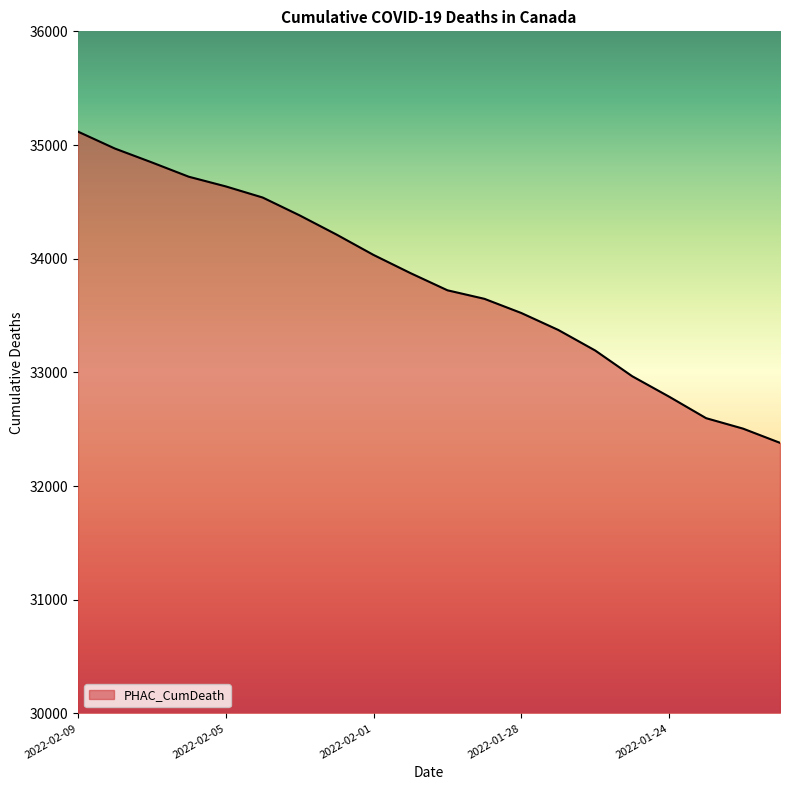

How many distinct data groups are displayed?

1